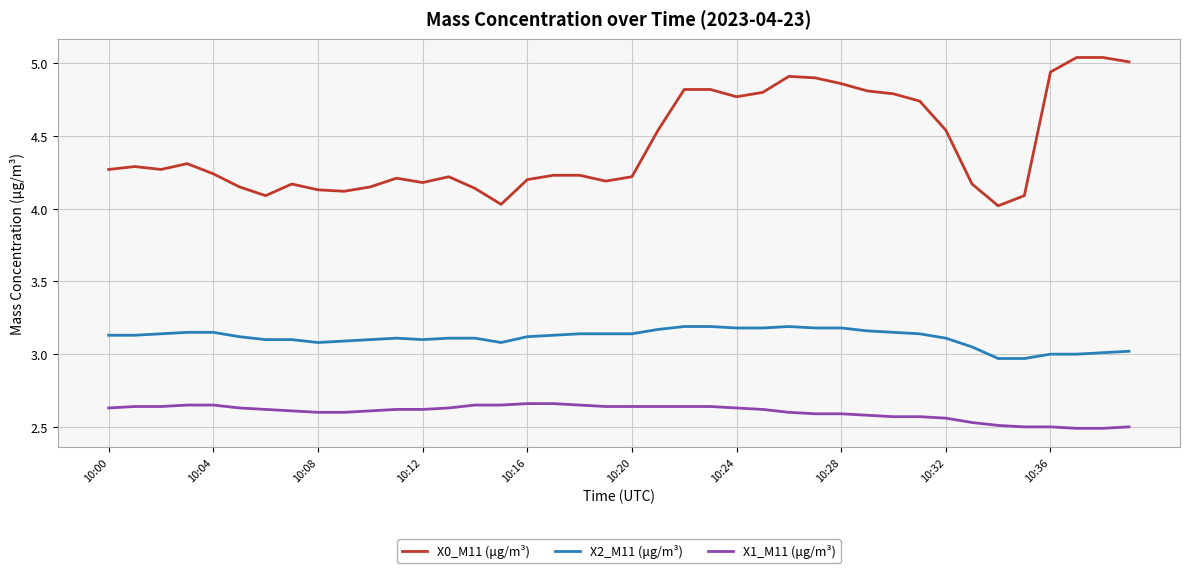

Which series has the largest total across all categories?

X0_M11 (μg/m³)